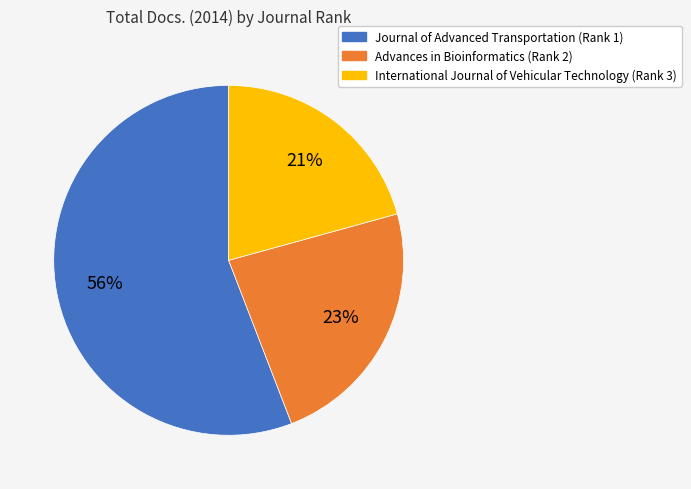

Which has a higher value, Advances in Bioinformatics (Rank 2) or International Journal of Vehicular Technology (Rank 3)?

Advances in Bioinformatics (Rank 2)